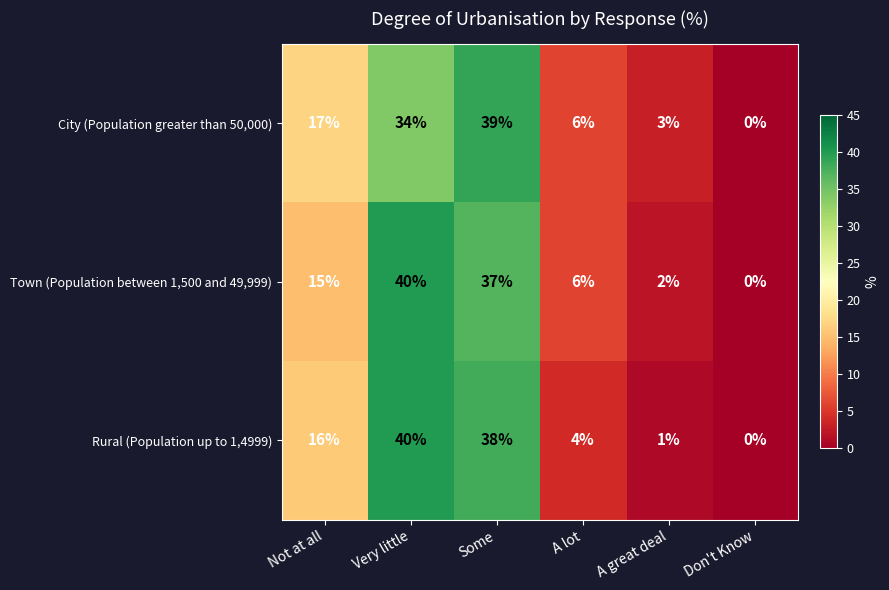

At which label does Rural (Population up to 1,4999) reach its peak?

Very little